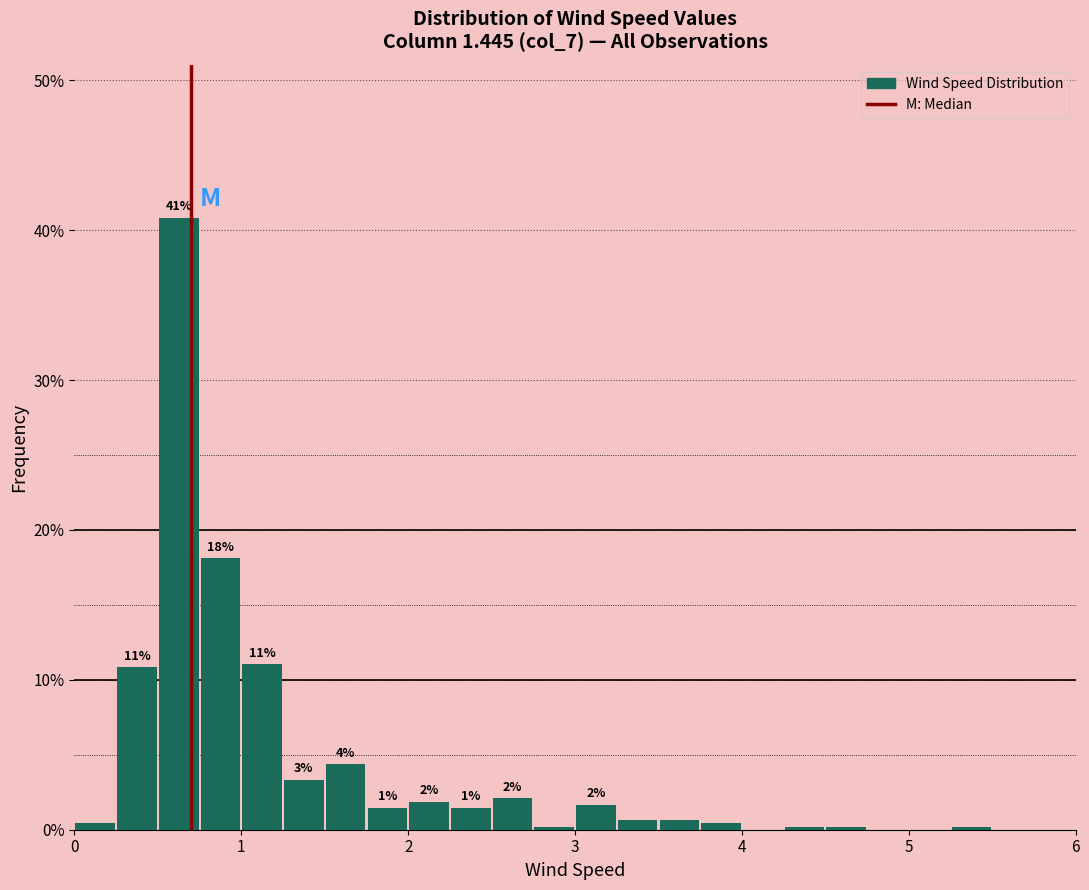

Read against the x-axis, roughly where is the centre of the tallest bar?

0.6